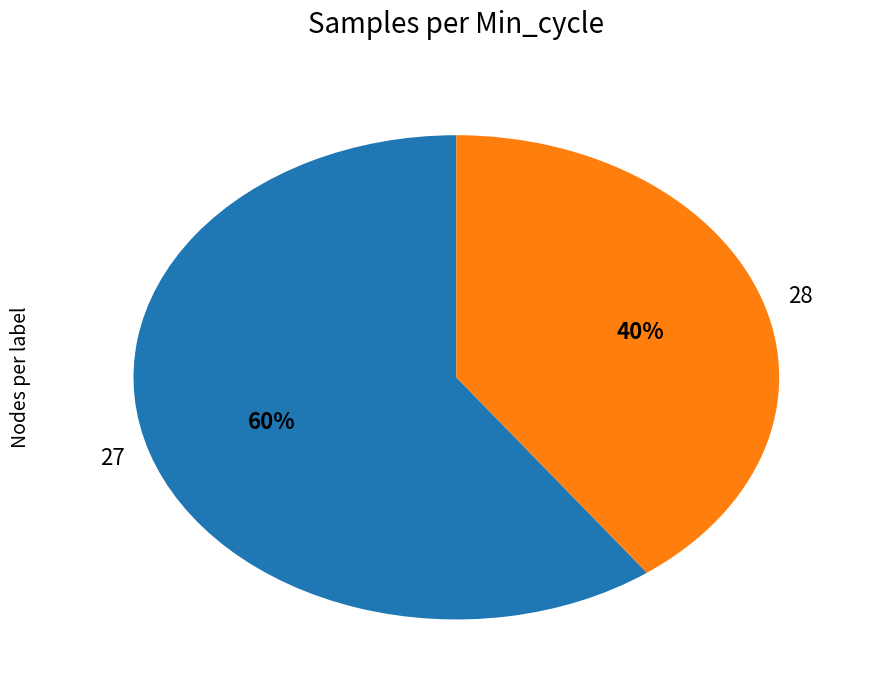

Is 28 the majority of the pie?

No